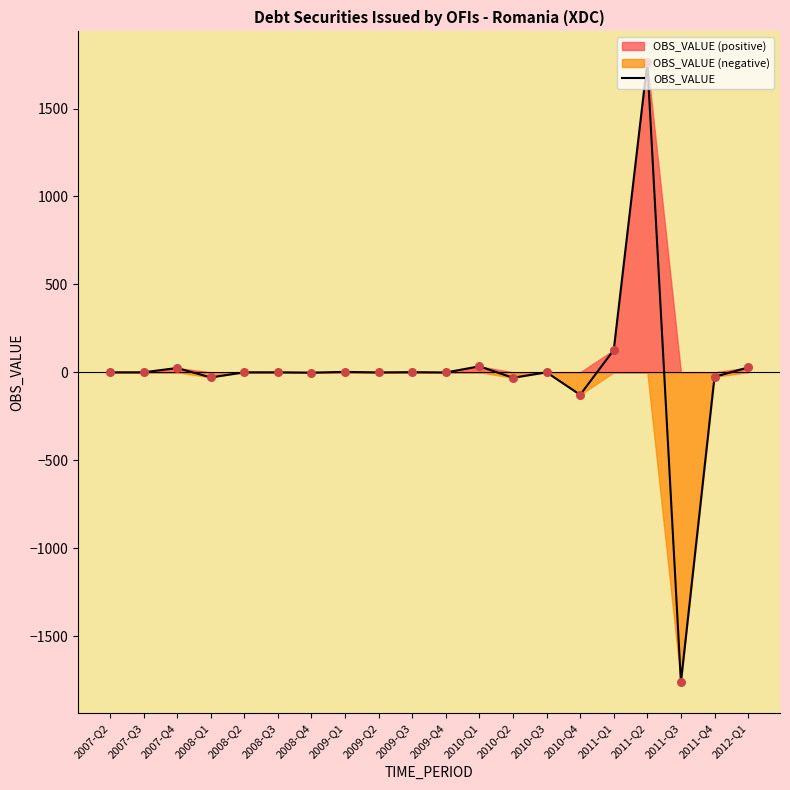

What is the change in value from 2009-Q2 to 2011-Q4?

-25.1